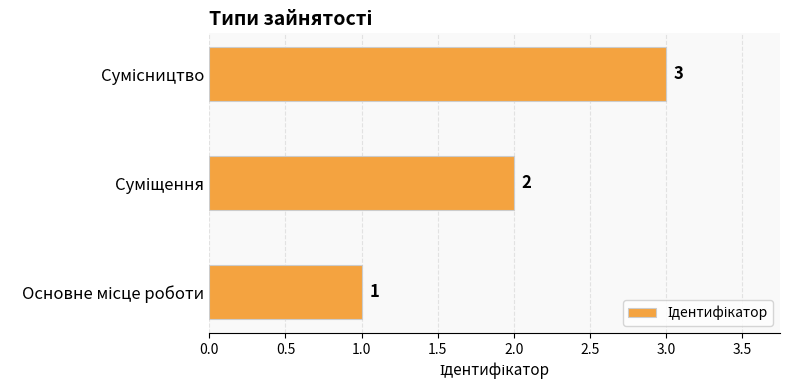

What is the greatest value displayed?

3